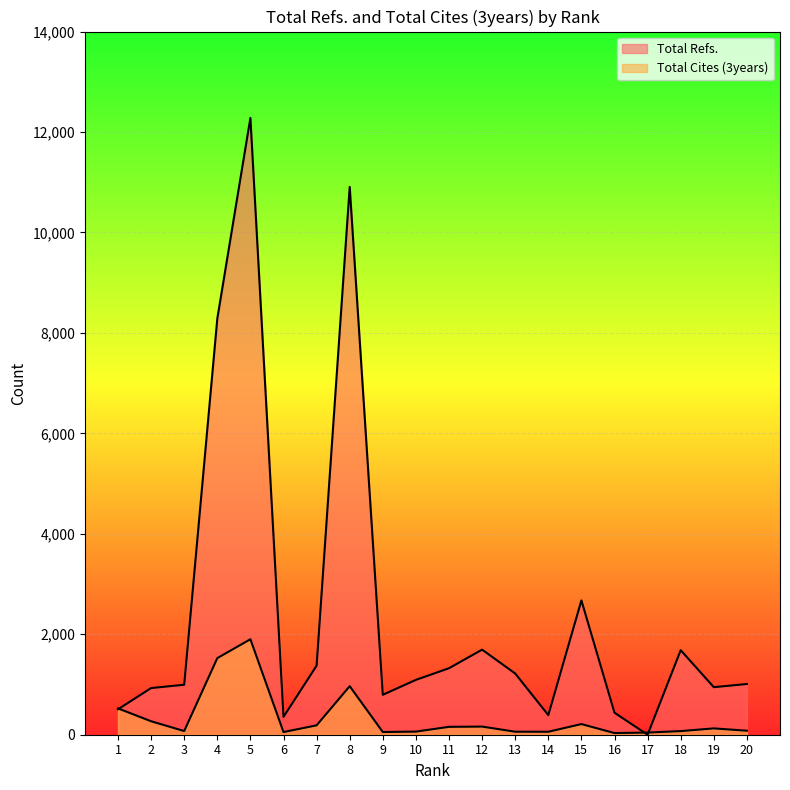

Where is the first local minimum for Total Refs.?

6